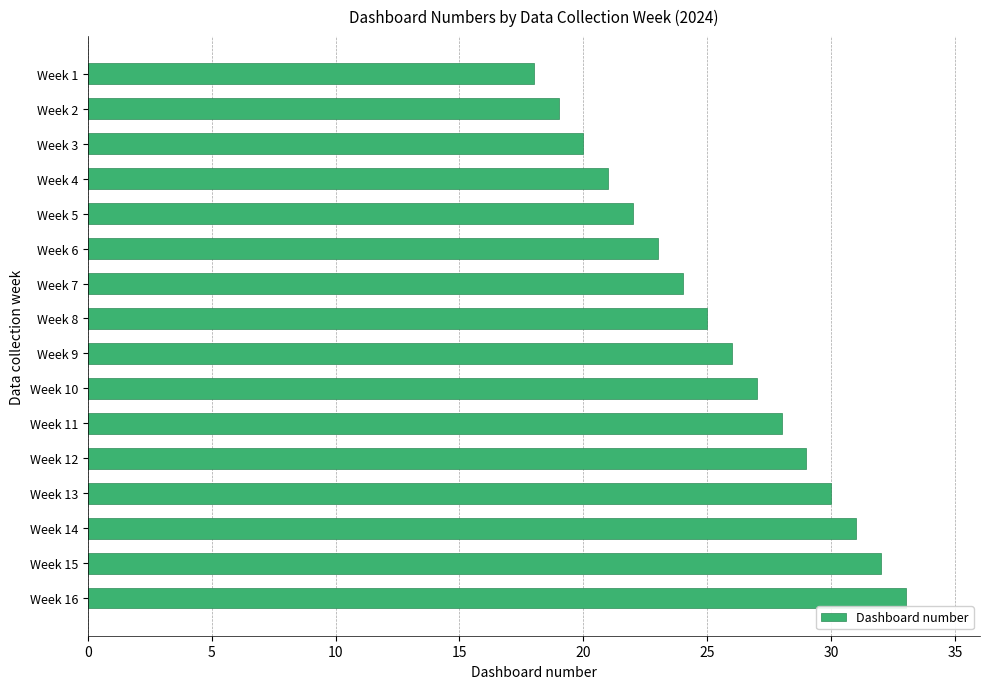

Rank the categories by value from lowest to highest.

Week 1, Week 2, Week 3, Week 4, Week 5, Week 6, Week 7, Week 8, Week 9, Week 10, Week 11, Week 12, Week 13, Week 14, Week 15, Week 16